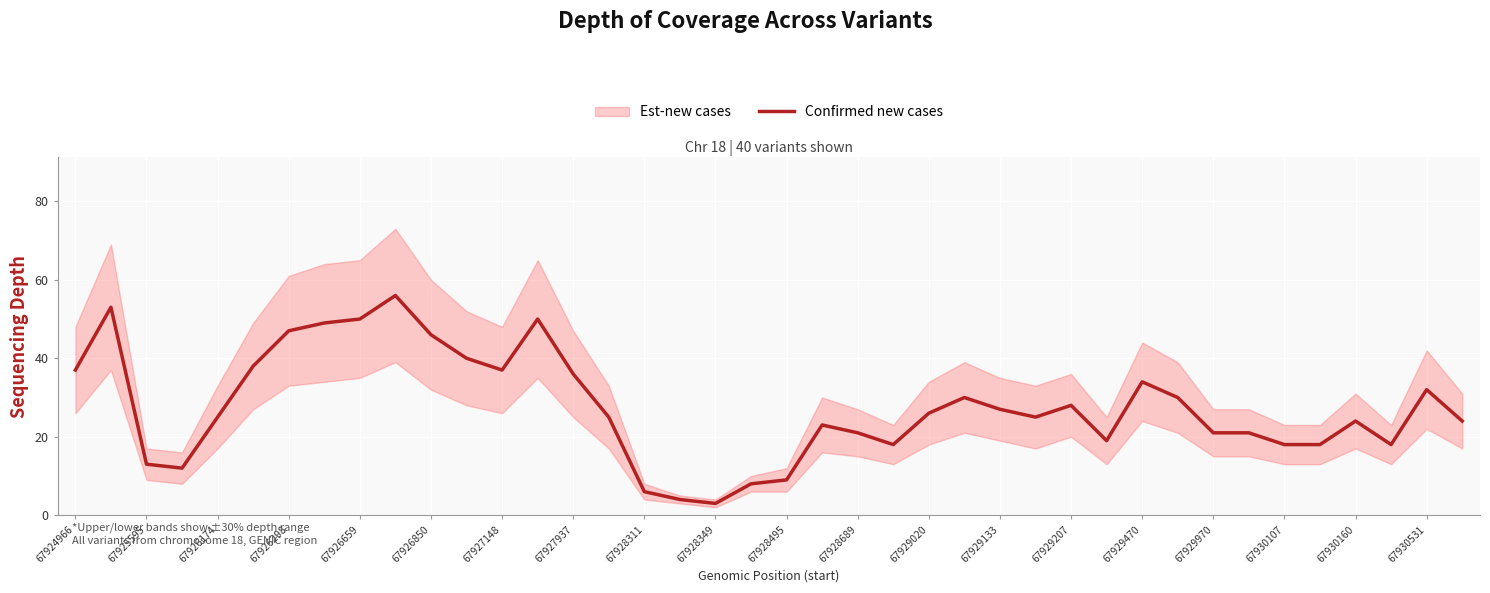

The chart shows a value of 26 at 35. True or false?

False